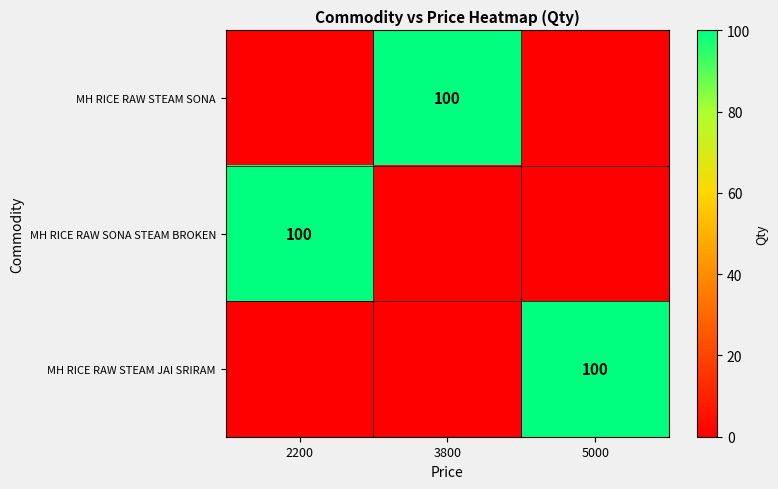

Is it true that MH RICE RAW STEAM SONA equals 35 at 3800?

False